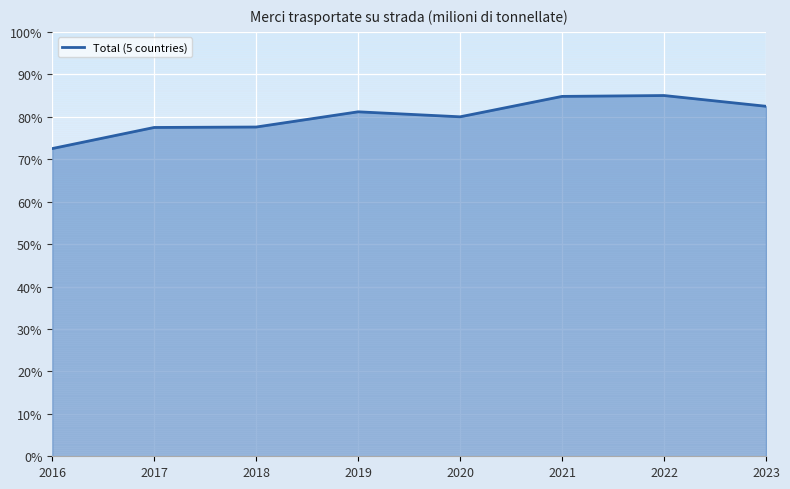

What is the difference between the second highest and minimum values?

0.1